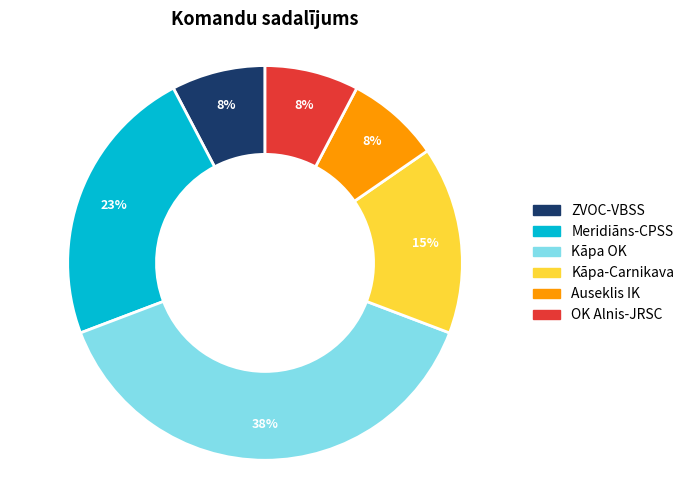

To the nearest percent, what is the average slice percentage?

17%